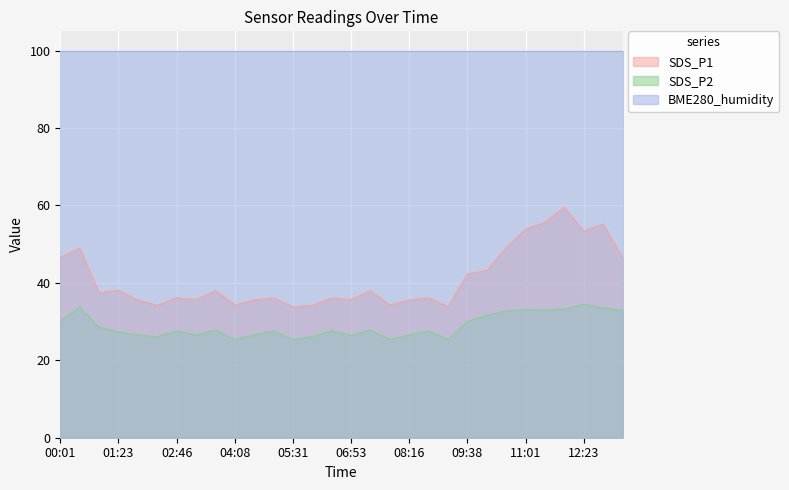

What is the label of the 12th point from the left?

05:03